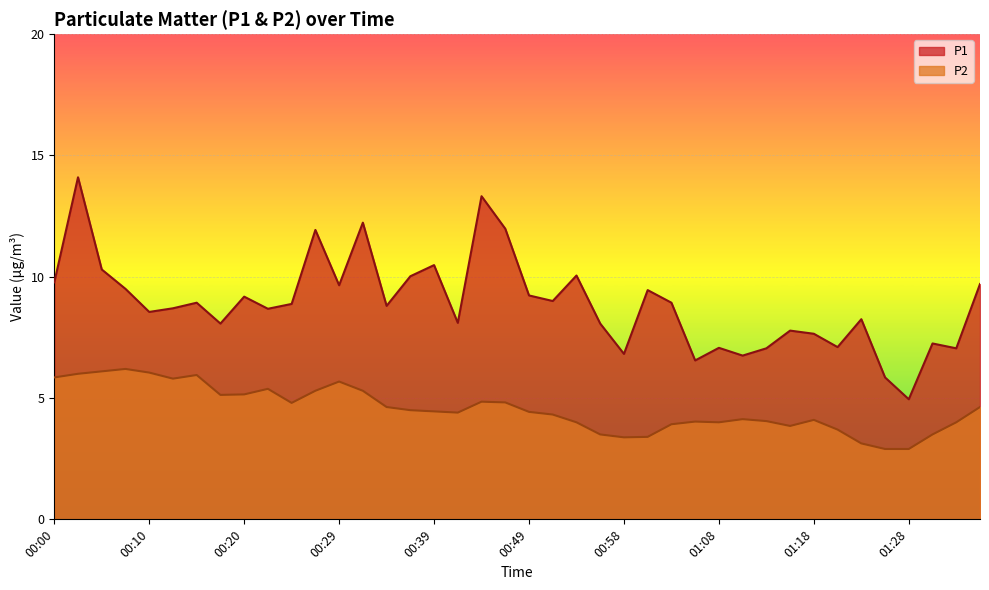

At 00:03, list the series in order from largest to smallest.

P1, P2